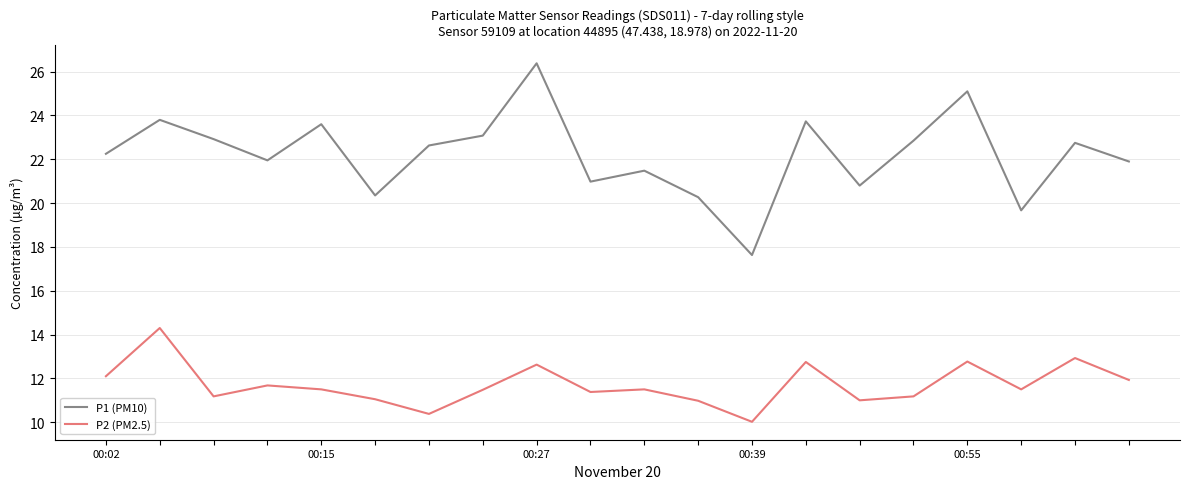

Rank the series by their maximum value, from highest to lowest.

P1 (PM10), P2 (PM2.5)